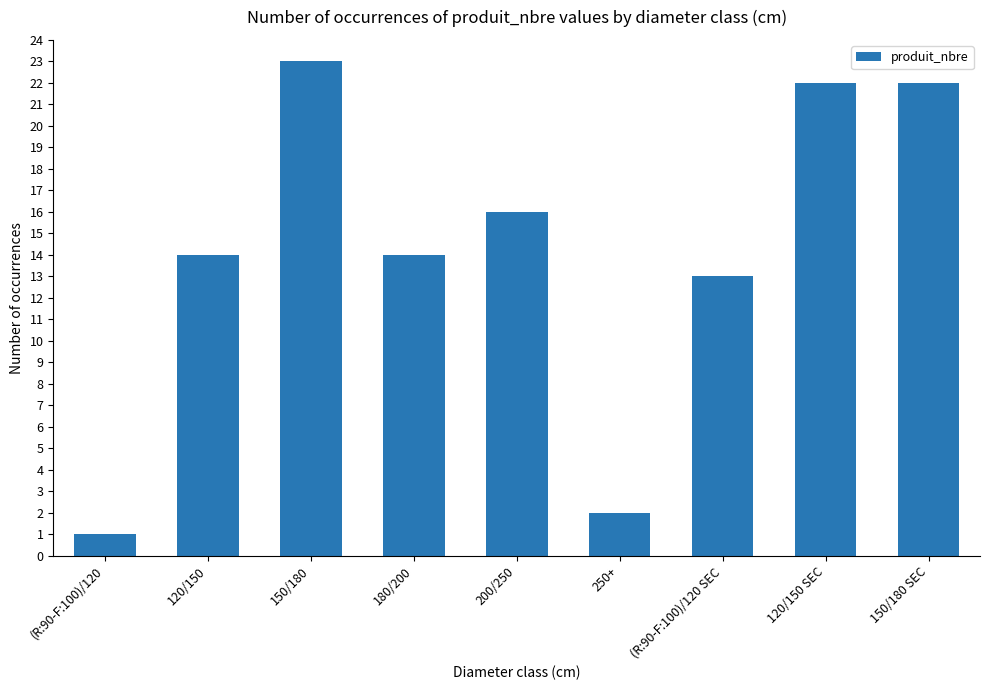

Does the chart contain any negative values?

No